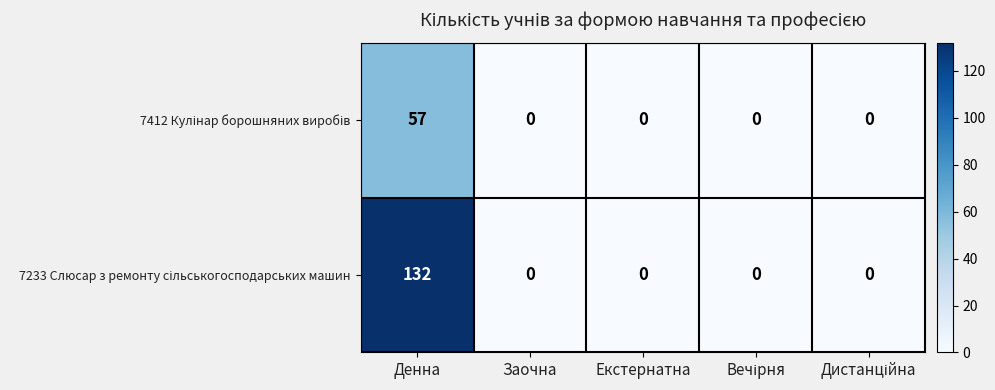

At which category is the sum across all series the highest?

Денна